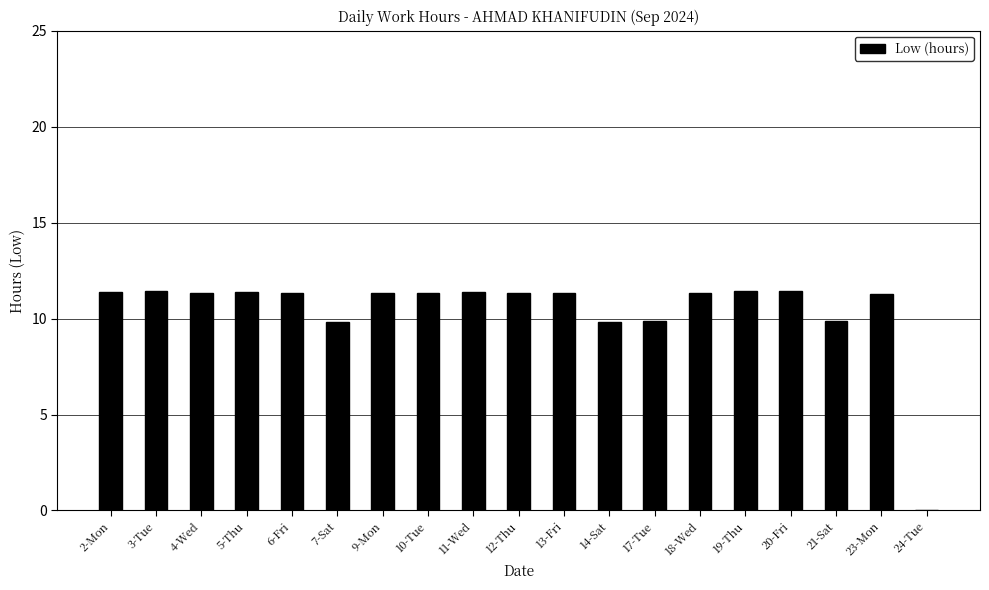

What is the sum of the values at 10-Tue and 4-Wed?

22.7